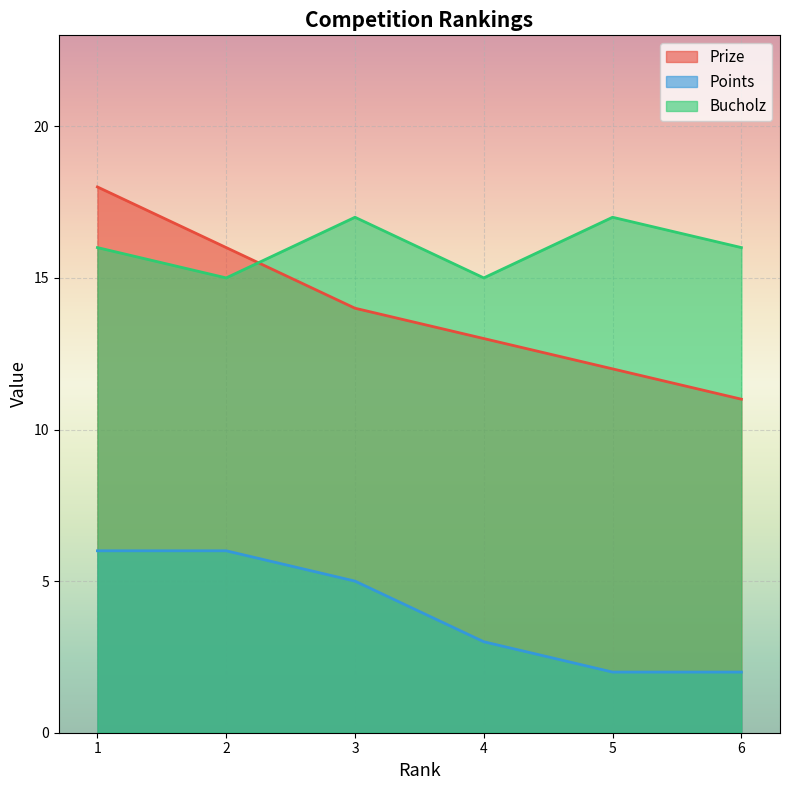

What is the minimum value shown in the chart?

2